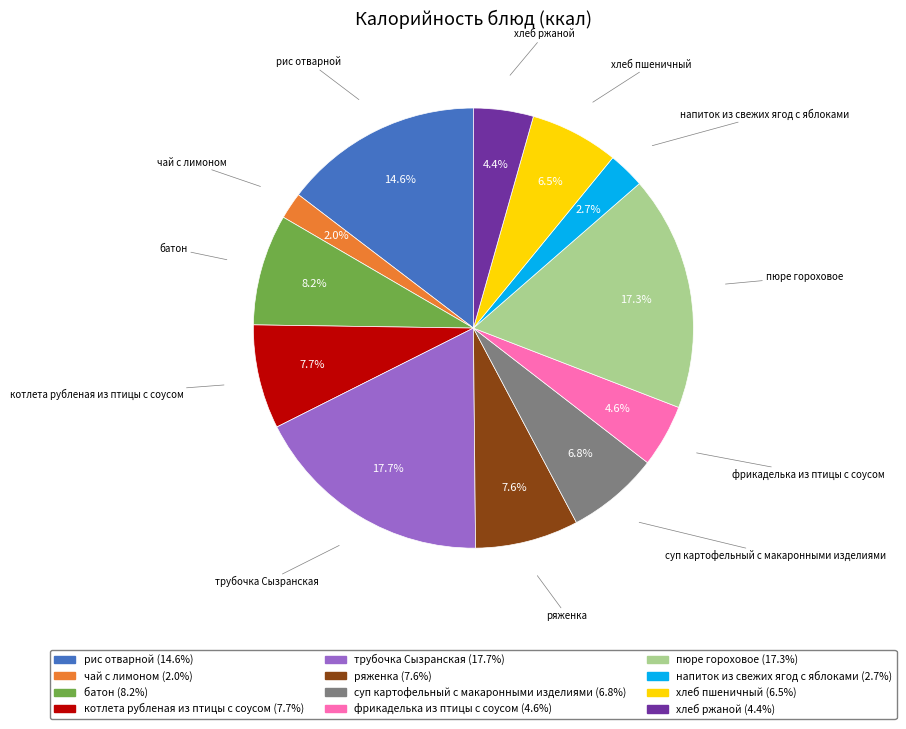

Count the number of slices in the pie.

12